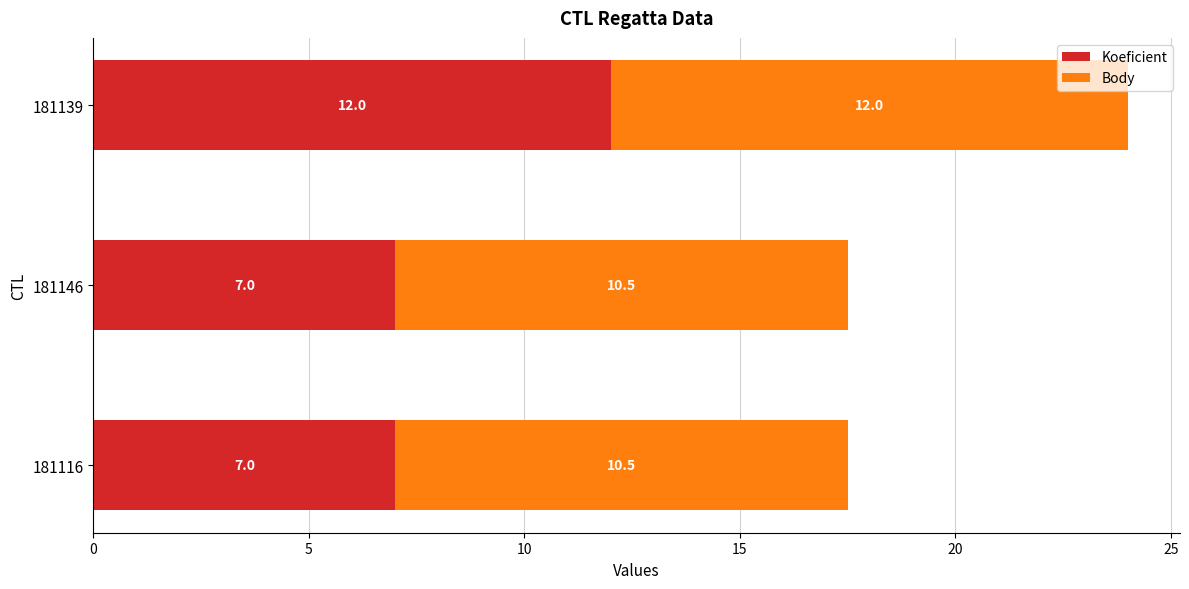

What is the total value across all series at 181116?

17.5